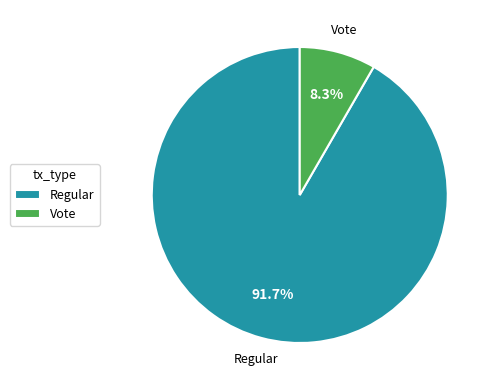

Is it true that Regular is 92% of the pie?

True